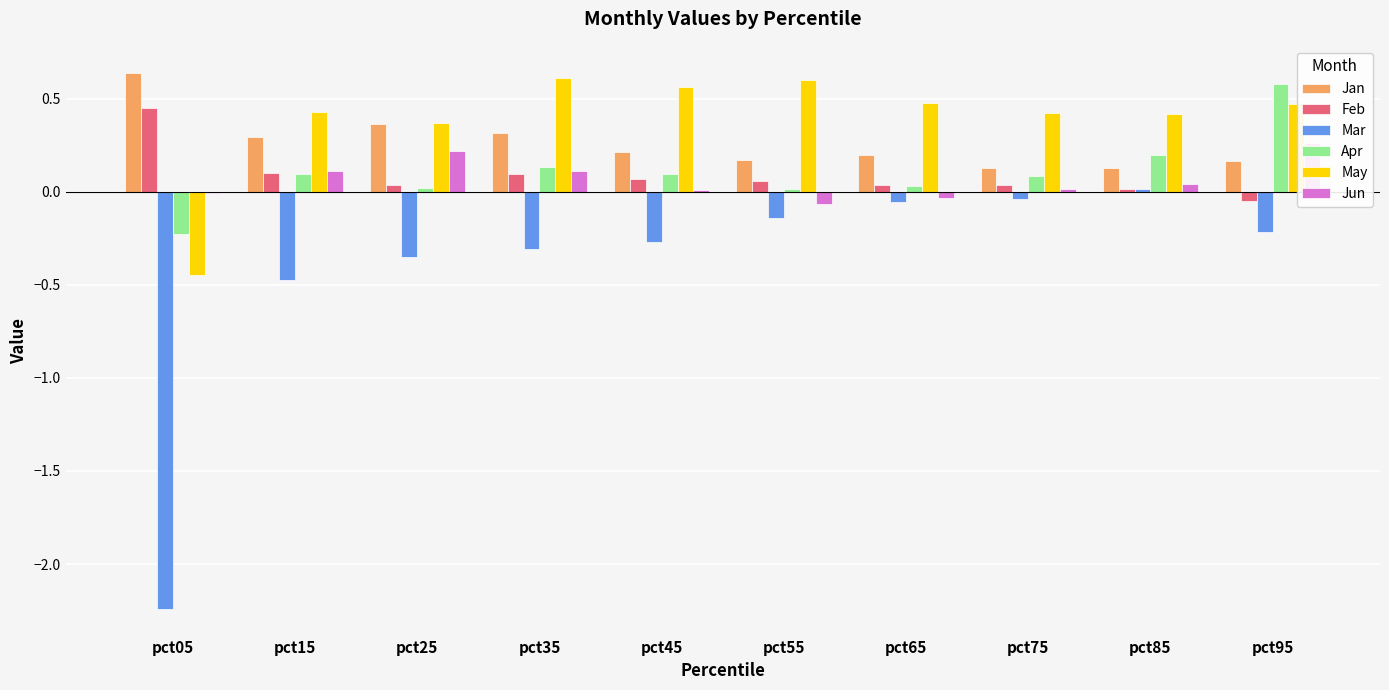

List the series in order of their peak value, lowest first.

Mar, Jun, Feb, Apr, May, Jan